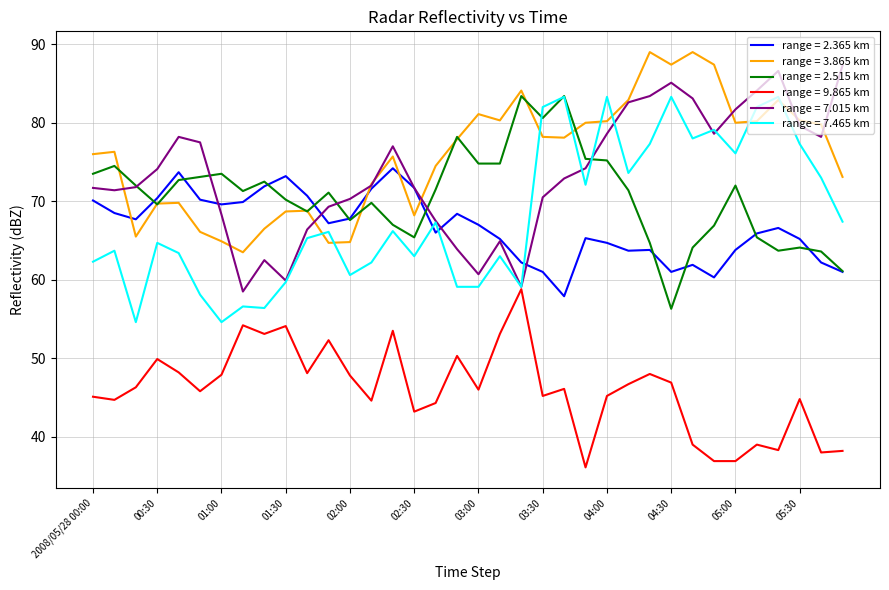

Which series has the largest total across all categories?

range = 3.865 km